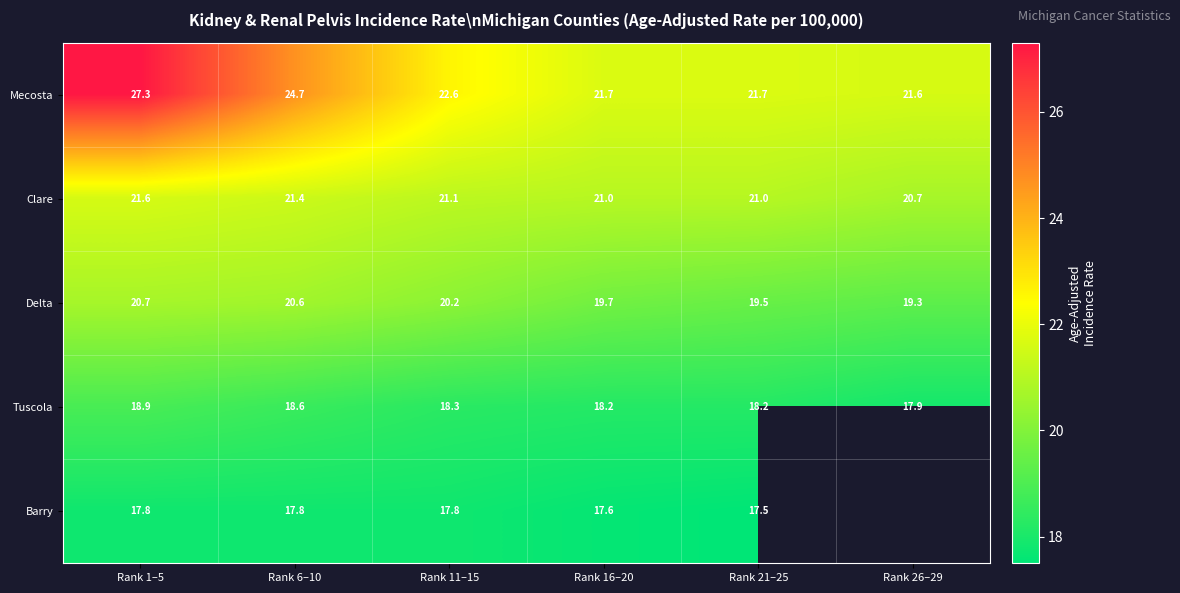

What is the lowest value of the Tuscola series?

17.9